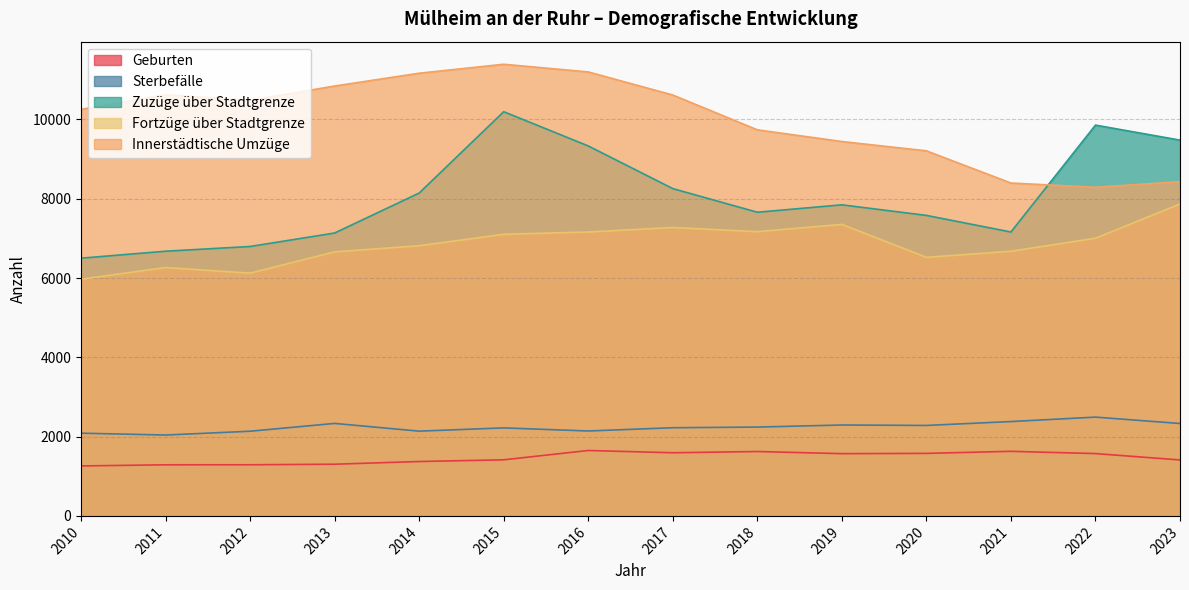

What are all the series names shown in the legend?

Geburten, Sterbefälle, Zuzüge über Stadtgrenze, Fortzüge über Stadtgrenze, Innerstädtische Umzüge